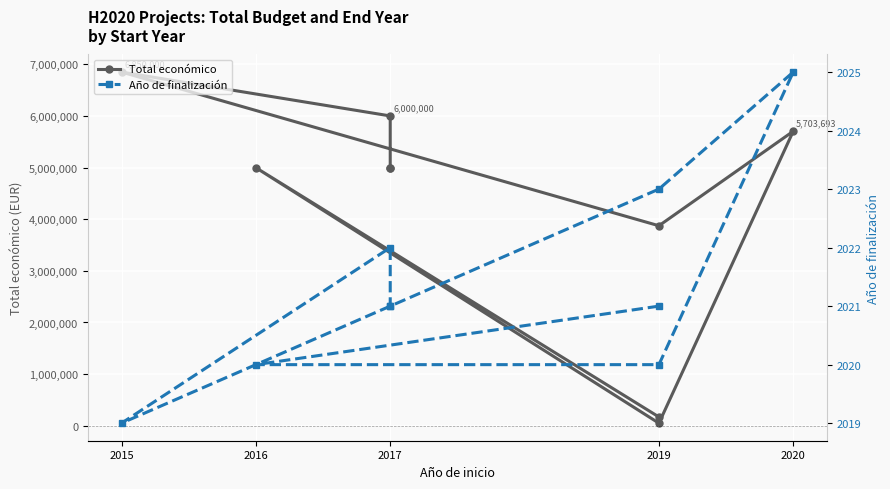

What are all the series names shown in the legend?

Total económico, Año de finalización